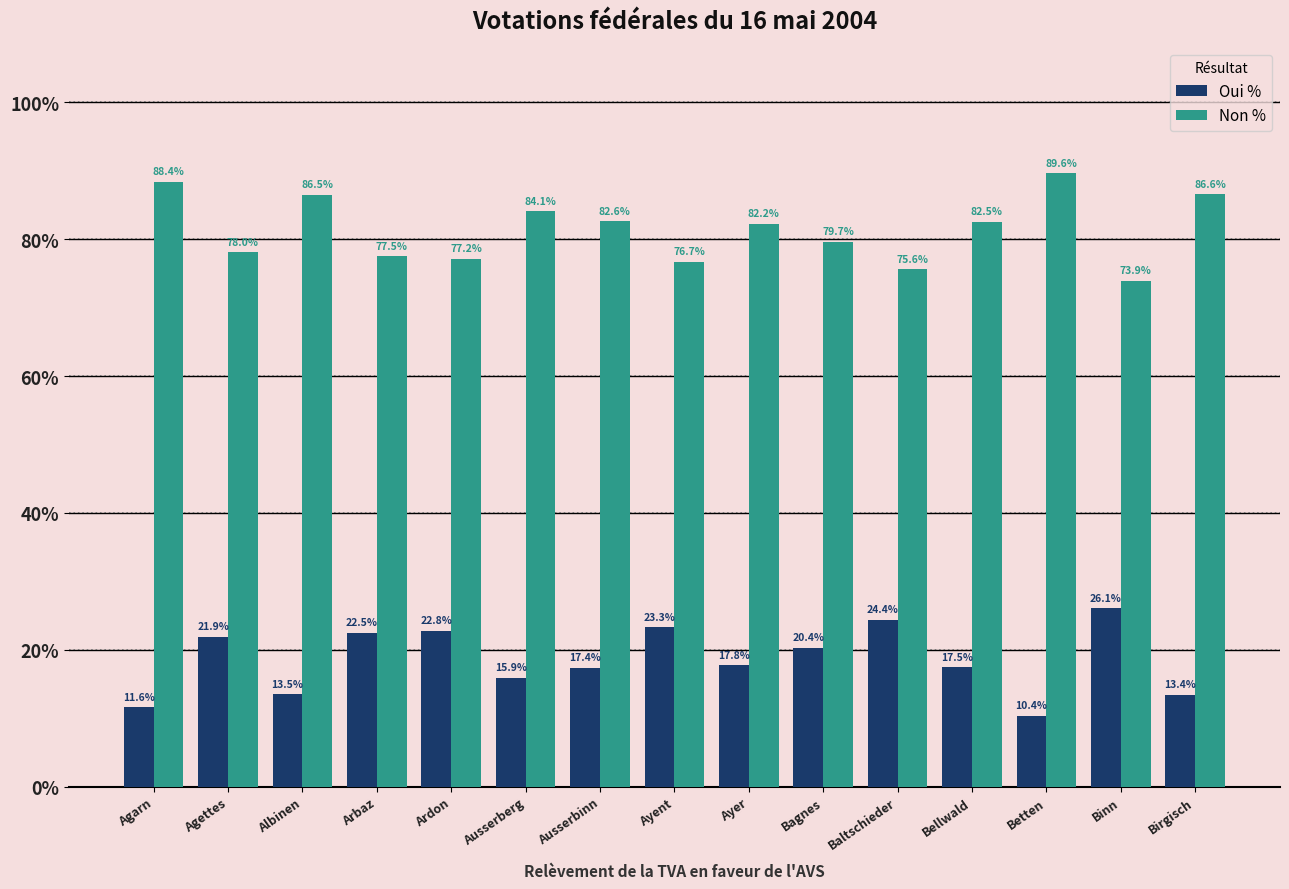

What is the value of the Non % bar at the 13th from the left?

89.6